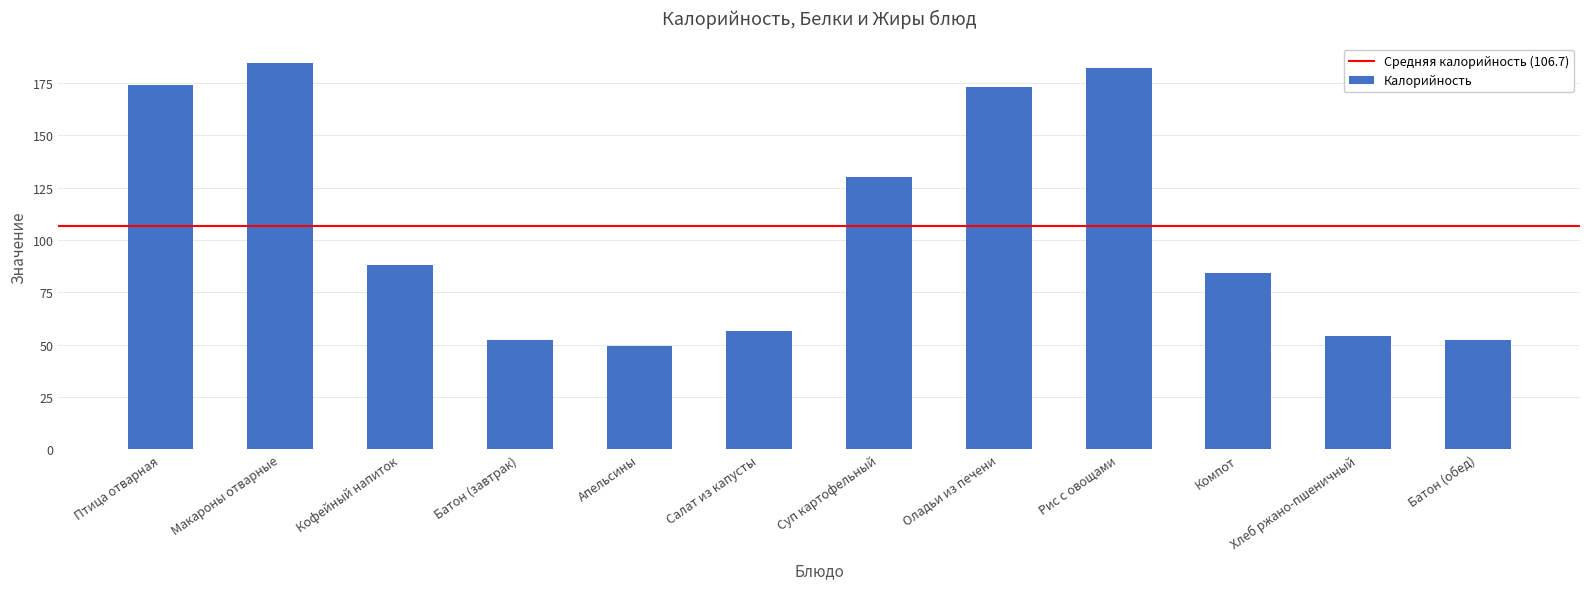

How many data points are less than 88?

6